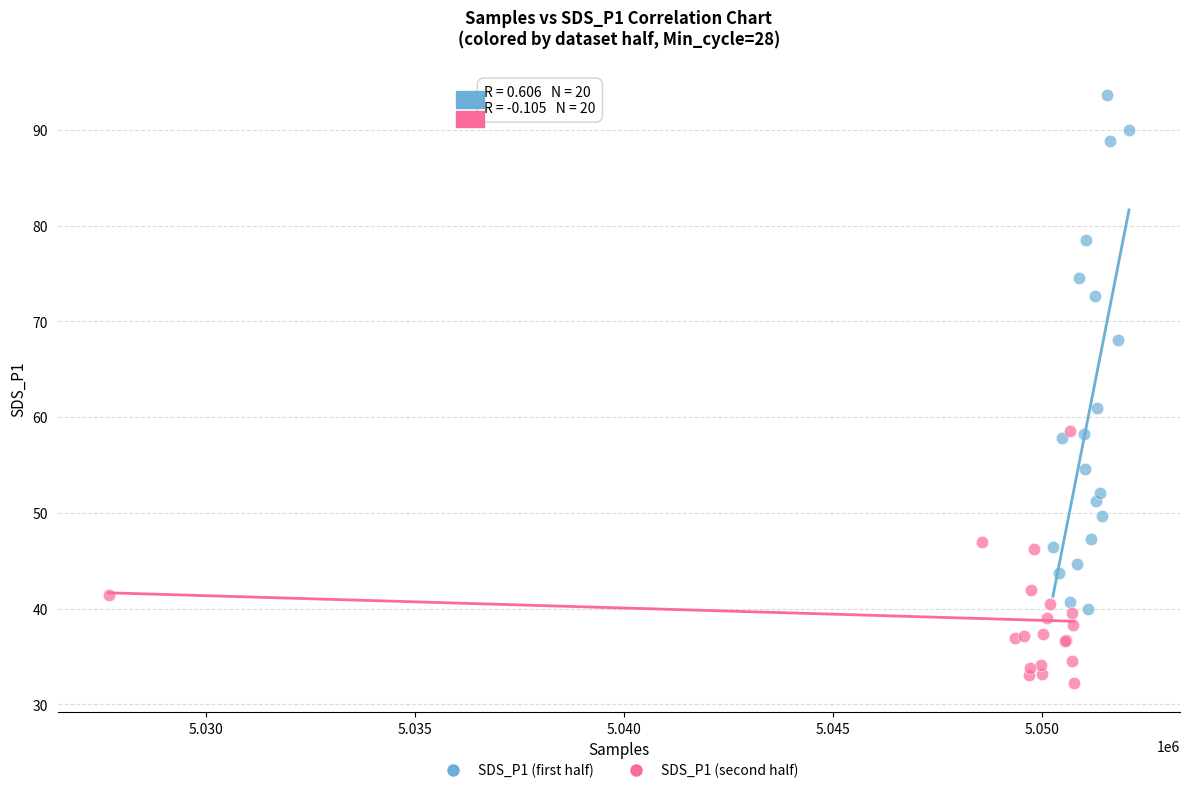

Which series contains the highest Y value?

SDS_P1 (first half)